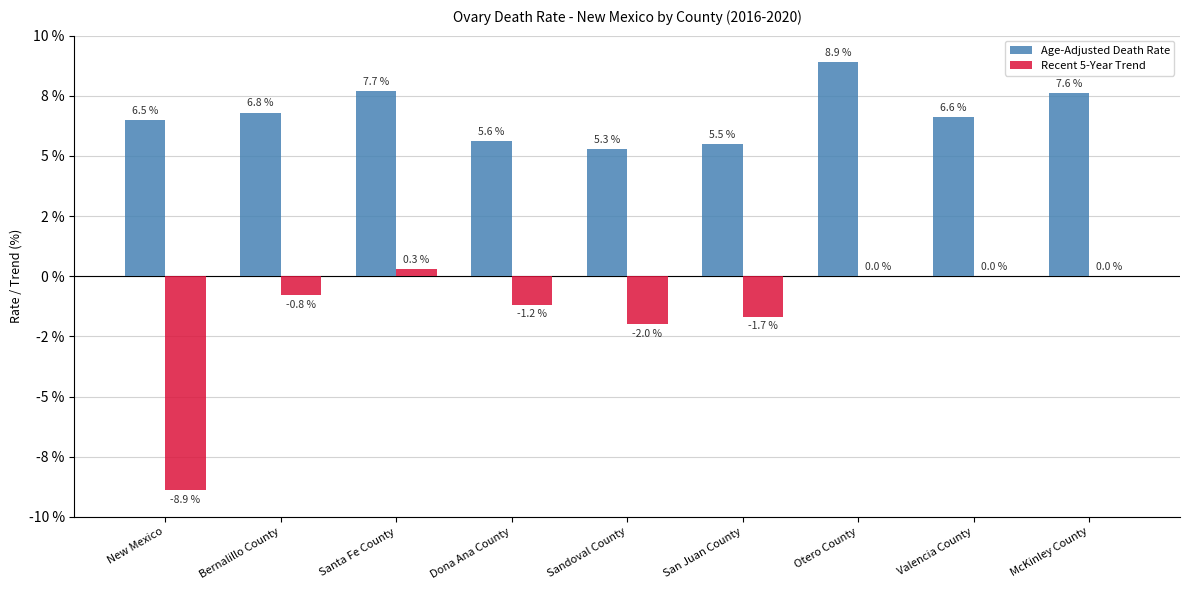

What is the label of the 3rd bar from the right?

Otero County